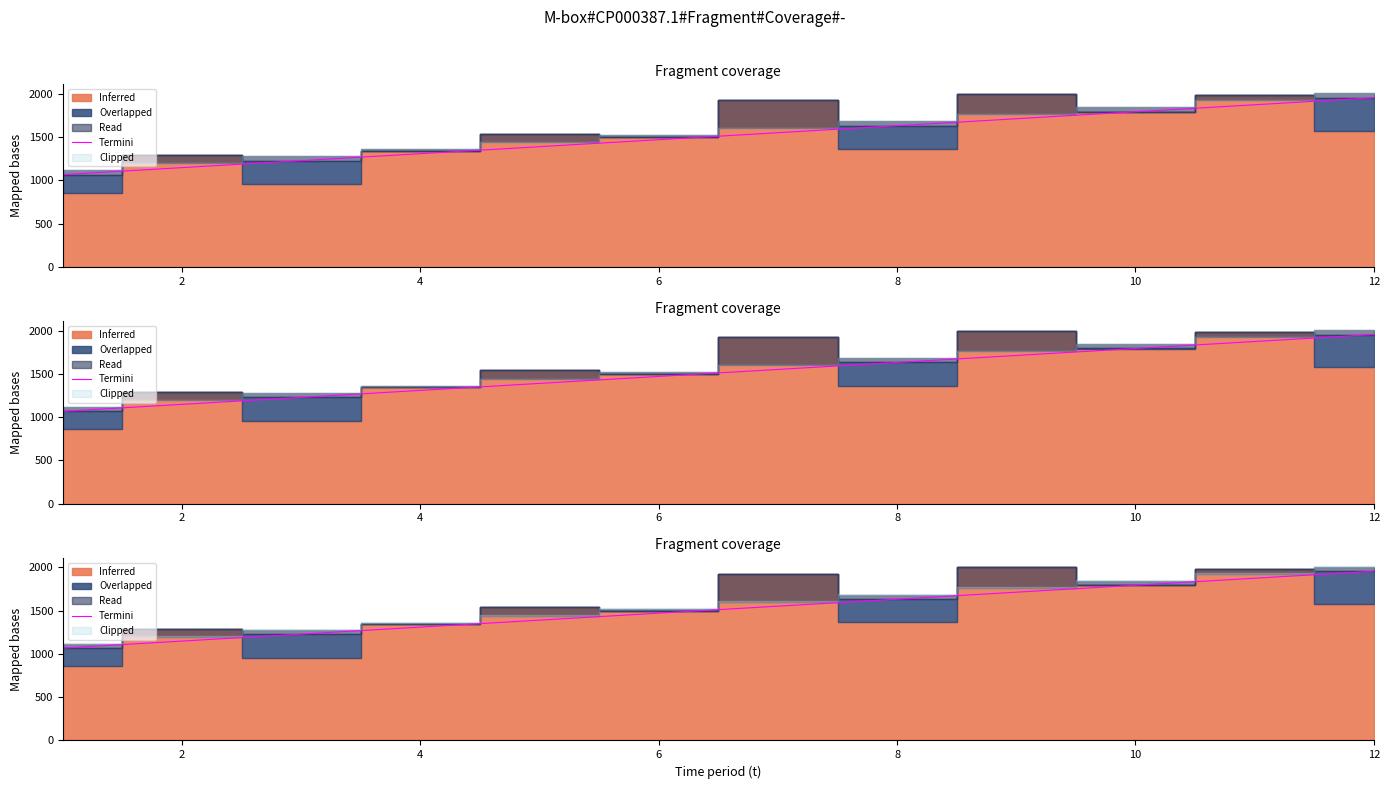

What is the difference between the maximum and minimum values?

887.3